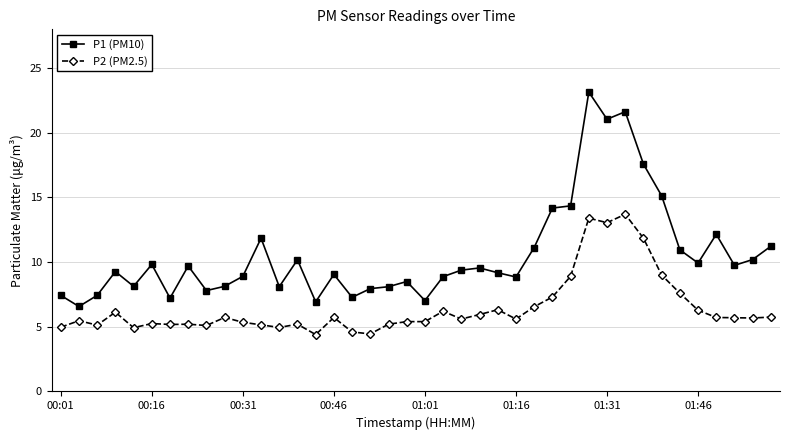

True or false: P2 (PM2.5) has more than 0 points higher than both neighbors.

True